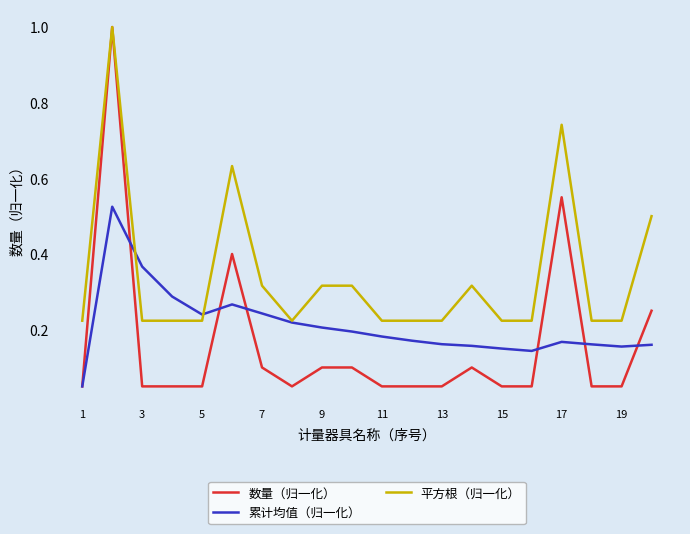

How many lines are shown in the chart?

3